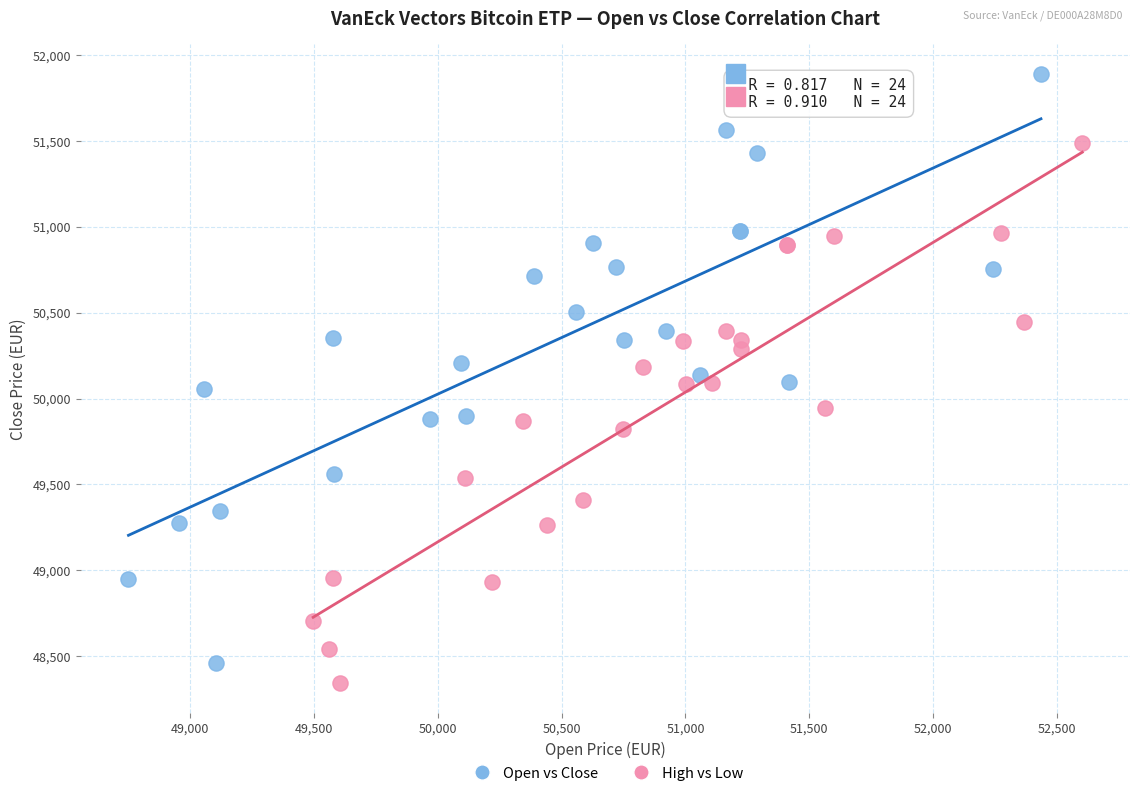

Which series reaches the maximum Y coordinate?

Open vs Close